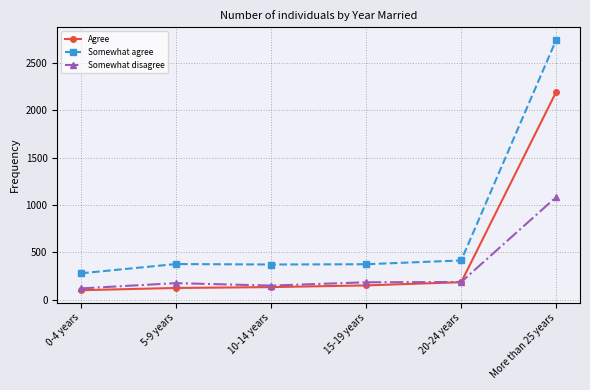

Which series ends up on top after the final intersection of Agree and Somewhat disagree?

Agree